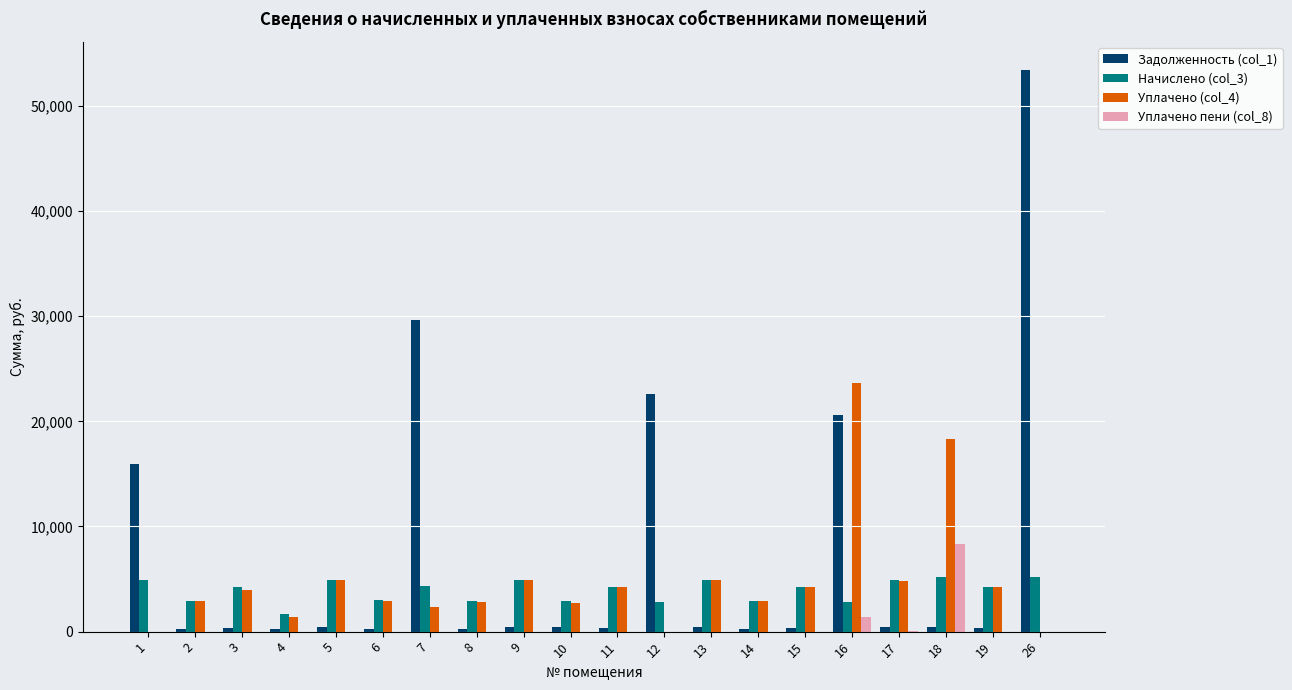

What is the average value of the Задолженность (col_1) series?

7370.8